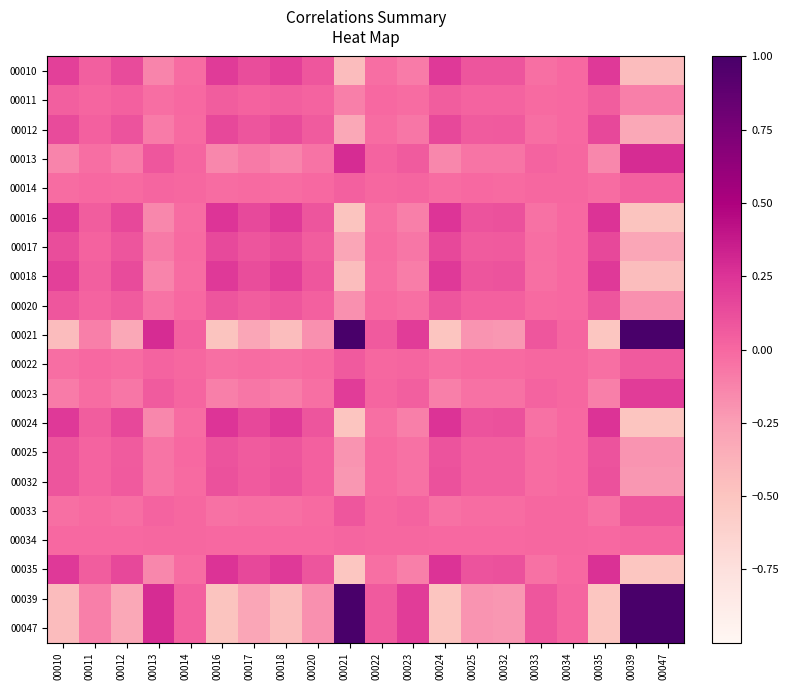

Reading left to right, list all the values displayed in this chart.

00010: 00010=0.2	00011=0.0	00012=0.1	00013=-0.1	00014=-0.0	00016=0.2	00017=0.1	00018=0.2	00020=0.1	00021=-0.4	00022=-0.0	00023=-0.1	00024=0.2	00025=0.1	00032=0.1	00033=-0.0	00034=-0.0	00035=0.2	00039=-0.4	00047=-0.4
00011: 00010=0.0	00011=0.0	00012=0.0	00013=-0.0	00014=-0.0	00016=0.1	00017=0.0	00018=0.0	00020=0.0	00021=-0.1	00022=-0.0	00023=-0.0	00024=0.1	00025=0.0	00032=0.0	00033=-0.0	00034=-0.0	00035=0.1	00039=-0.1	00047=-0.1
00012: 00010=0.1	00011=0.0	00012=0.1	00013=-0.1	00014=-0.0	00016=0.2	00017=0.1	00018=0.1	00020=0.1	00021=-0.3	00022=-0.0	00023=-0.1	00024=0.2	00025=0.1	00032=0.1	00033=-0.0	00034=-0.0	00035=0.2	00039=-0.3	00047=-0.3
00013: 00010=-0.1	00011=-0.0	00012=-0.1	00013=0.1	00014=0.0	00016=-0.1	00017=-0.1	00018=-0.1	00020=-0.1	00021=0.3	00022=0.0	00023=0.1	00024=-0.1	00025=-0.1	00032=-0.1	00033=0.0	00034=0.0	00035=-0.1	00039=0.3	00047=0.3
00014: 00010=-0.0	00011=-0.0	00012=-0.0	00013=0.0	00014=0.0	00016=-0.0	00017=-0.0	00018=-0.0	00020=-0.0	00021=0.0	00022=0.0	00023=0.0	00024=-0.0	00025=-0.0	00032=-0.0	00033=0.0	00034=0.0	00035=-0.0	00039=0.0	00047=0.0
00016: 00010=0.2	00011=0.1	00012=0.2	00013=-0.1	00014=-0.0	00016=0.2	00017=0.1	00018=0.2	00020=0.1	00021=-0.5	00022=-0.0	00023=-0.1	00024=0.2	00025=0.1	00032=0.1	00033=-0.0	00034=-0.0	00035=0.3	00039=-0.5	00047=-0.5
00017: 00010=0.1	00011=0.0	00012=0.1	00013=-0.1	00014=-0.0	00016=0.1	00017=0.1	00018=0.1	00020=0.1	00021=-0.3	00022=-0.0	00023=-0.1	00024=0.2	00025=0.1	00032=0.1	00033=-0.0	00034=-0.0	00035=0.2	00039=-0.3	00047=-0.3
00018: 00010=0.2	00011=0.0	00012=0.1	00013=-0.1	00014=-0.0	00016=0.2	00017=0.1	00018=0.2	00020=0.1	00021=-0.4	00022=-0.0	00023=-0.1	00024=0.2	00025=0.1	00032=0.1	00033=-0.0	00034=-0.0	00035=0.2	00039=-0.4	00047=-0.4
00020: 00010=0.1	00011=0.0	00012=0.1	00013=-0.1	00014=-0.0	00016=0.1	00017=0.1	00018=0.1	00020=0.0	00021=-0.2	00022=-0.0	00023=-0.0	00024=0.1	00025=0.0	00032=0.0	00033=-0.0	00034=-0.0	00035=0.1	00039=-0.2	00047=-0.2
00021: 00010=-0.4	00011=-0.1	00012=-0.3	00013=0.3	00014=0.0	00016=-0.5	00017=-0.3	00018=-0.4	00020=-0.2	00021=1.0	00022=0.1	00023=0.2	00024=-0.5	00025=-0.2	00032=-0.2	00033=0.1	00034=0.0	00035=-0.5	00039=1.0	00047=1.0
00022: 00010=-0.0	00011=-0.0	00012=-0.0	00013=0.0	00014=0.0	00016=-0.0	00017=-0.0	00018=-0.0	00020=-0.0	00021=0.1	00022=0.0	00023=0.0	00024=-0.0	00025=-0.0	00032=-0.0	00033=0.0	00034=0.0	00035=-0.0	00039=0.1	00047=0.1
00023: 00010=-0.1	00011=-0.0	00012=-0.1	00013=0.1	00014=0.0	00016=-0.1	00017=-0.1	00018=-0.1	00020=-0.0	00021=0.2	00022=0.0	00023=0.0	00024=-0.1	00025=-0.0	00032=-0.0	00033=0.0	00034=0.0	00035=-0.1	00039=0.2	00047=0.2
00024: 00010=0.2	00011=0.1	00012=0.2	00013=-0.1	00014=-0.0	00016=0.2	00017=0.2	00018=0.2	00020=0.1	00021=-0.5	00022=-0.0	00023=-0.1	00024=0.3	00025=0.1	00032=0.1	00033=-0.0	00034=-0.0	00035=0.3	00039=-0.5	00047=-0.5
00025: 00010=0.1	00011=0.0	00012=0.1	00013=-0.1	00014=-0.0	00016=0.1	00017=0.1	00018=0.1	00020=0.0	00021=-0.2	00022=-0.0	00023=-0.0	00024=0.1	00025=0.0	00032=0.0	00033=-0.0	00034=-0.0	00035=0.1	00039=-0.2	00047=-0.2
00032: 00010=0.1	00011=0.0	00012=0.1	00013=-0.1	00014=-0.0	00016=0.1	00017=0.1	00018=0.1	00020=0.0	00021=-0.2	00022=-0.0	00023=-0.0	00024=0.1	00025=0.0	00032=0.0	00033=-0.0	00034=-0.0	00035=0.1	00039=-0.2	00047=-0.2
00033: 00010=-0.0	00011=-0.0	00012=-0.0	00013=0.0	00014=0.0	00016=-0.0	00017=-0.0	00018=-0.0	00020=-0.0	00021=0.1	00022=0.0	00023=0.0	00024=-0.0	00025=-0.0	00032=-0.0	00033=0.0	00034=0.0	00035=-0.0	00039=0.1	00047=0.1
00034: 00010=-0.0	00011=-0.0	00012=-0.0	00013=0.0	00014=0.0	00016=-0.0	00017=-0.0	00018=-0.0	00020=-0.0	00021=0.0	00022=0.0	00023=0.0	00024=-0.0	00025=-0.0	00032=-0.0	00033=0.0	00034=0.0	00035=-0.0	00039=0.0	00047=0.0
00035: 00010=0.2	00011=0.1	00012=0.2	00013=-0.1	00014=-0.0	00016=0.3	00017=0.2	00018=0.2	00020=0.1	00021=-0.5	00022=-0.0	00023=-0.1	00024=0.3	00025=0.1	00032=0.1	00033=-0.0	00034=-0.0	00035=0.3	00039=-0.5	00047=-0.5
00039: 00010=-0.4	00011=-0.1	00012=-0.3	00013=0.3	00014=0.0	00016=-0.5	00017=-0.3	00018=-0.4	00020=-0.2	00021=1.0	00022=0.1	00023=0.2	00024=-0.5	00025=-0.2	00032=-0.2	00033=0.1	00034=0.0	00035=-0.5	00039=1.0	00047=1.0
00047: 00010=-0.4	00011=-0.1	00012=-0.3	00013=0.3	00014=0.0	00016=-0.5	00017=-0.3	00018=-0.4	00020=-0.2	00021=1.0	00022=0.1	00023=0.2	00024=-0.5	00025=-0.2	00032=-0.2	00033=0.1	00034=0.0	00035=-0.5	00039=1.0	00047=1.0